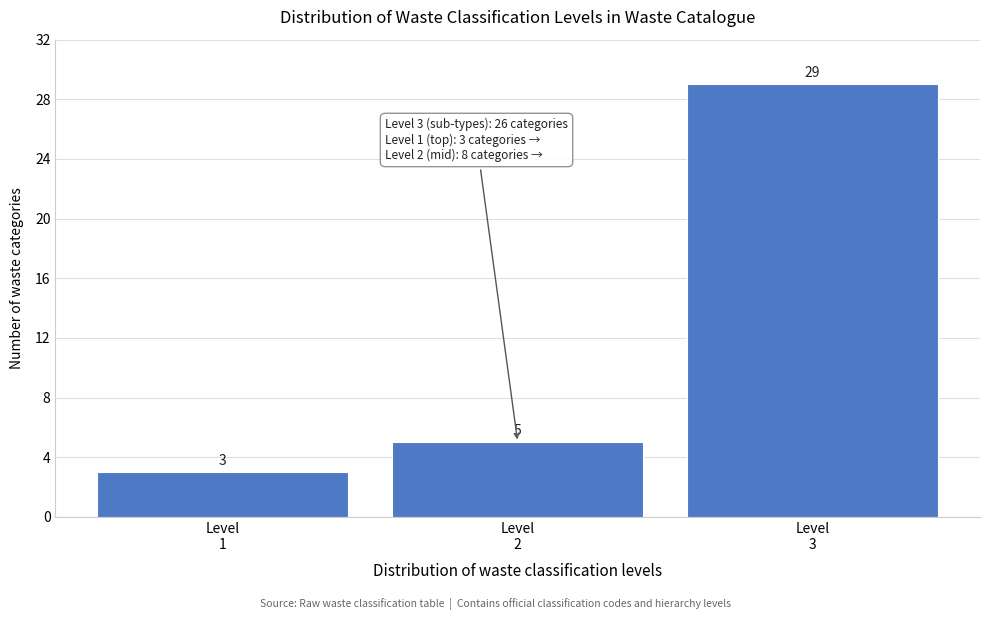

Reading left to right, transcribe all the data shown in this chart.

3	5	29